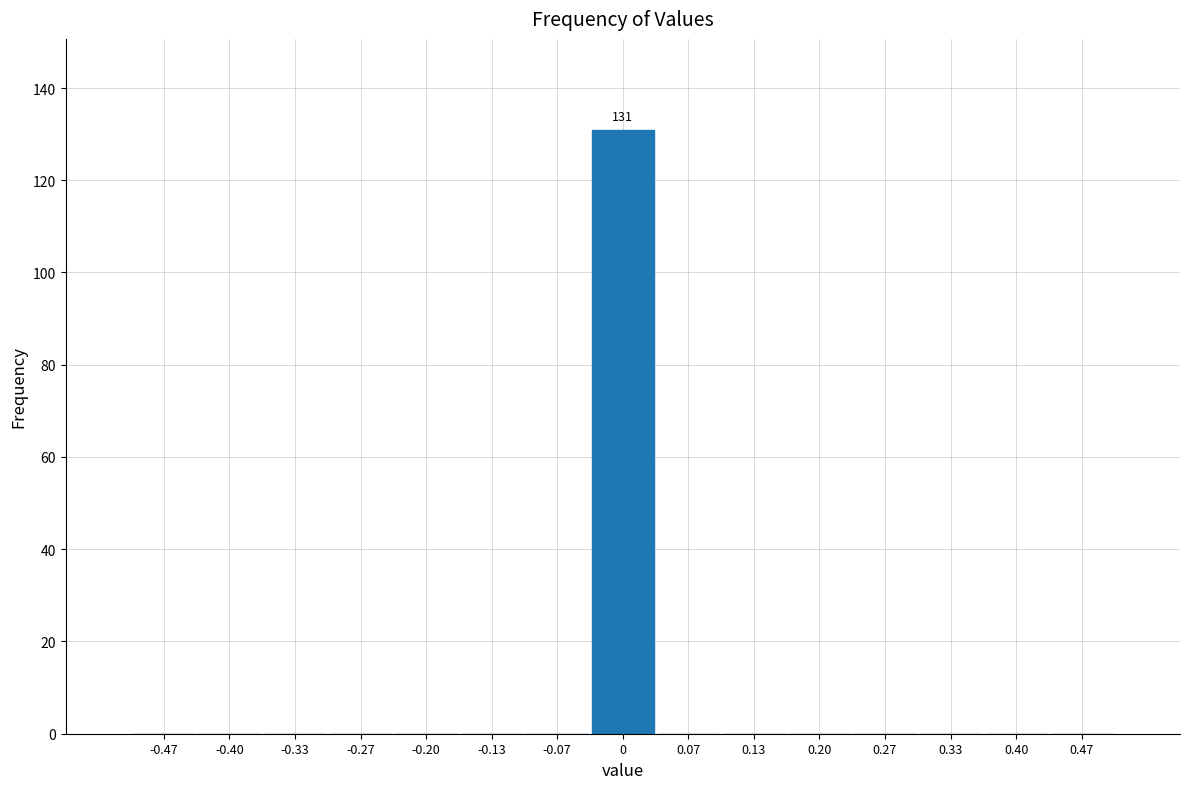

Which range on the x-axis has the tallest bar?

-0.03 to 0.03